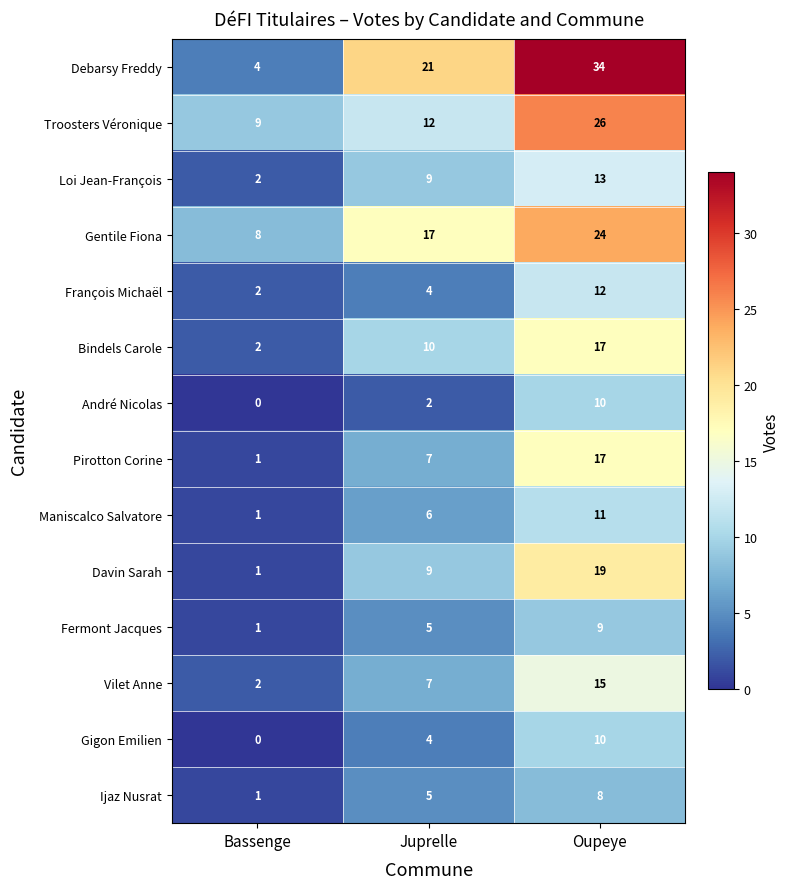

At how many categories does at least one series exceed 24?

1